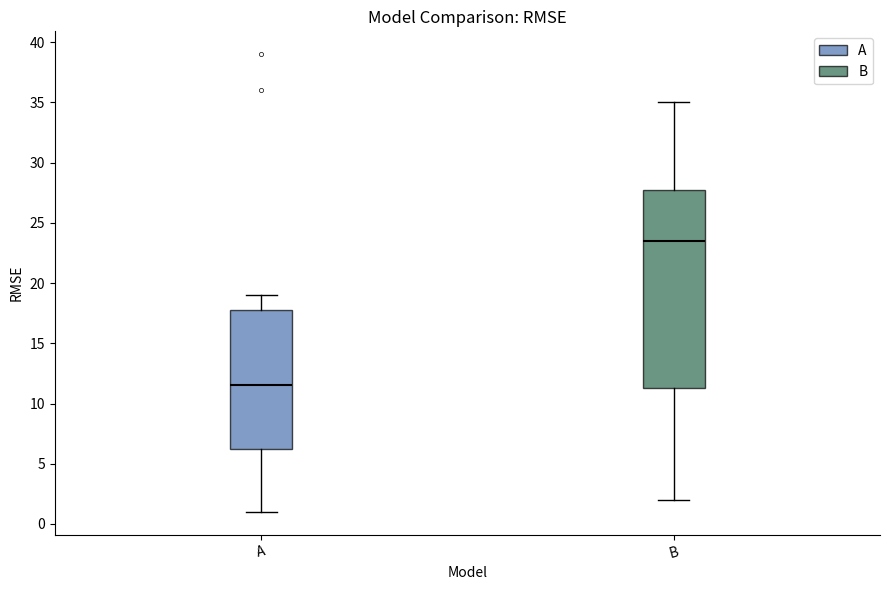

Reading left to right, transcribe this box plot: for each box, give where its median line is, the range the box spans, and where its two whiskers end, as read against the y-axis. The values are not printed on the chart, so give them approximately, as read against the axis.

A: median 11.5, box 6.5 to 18.0, whiskers 1.0 to 19.0
B: median 23.5, box 11.5 to 28.0, whiskers 2.0 to 35.0